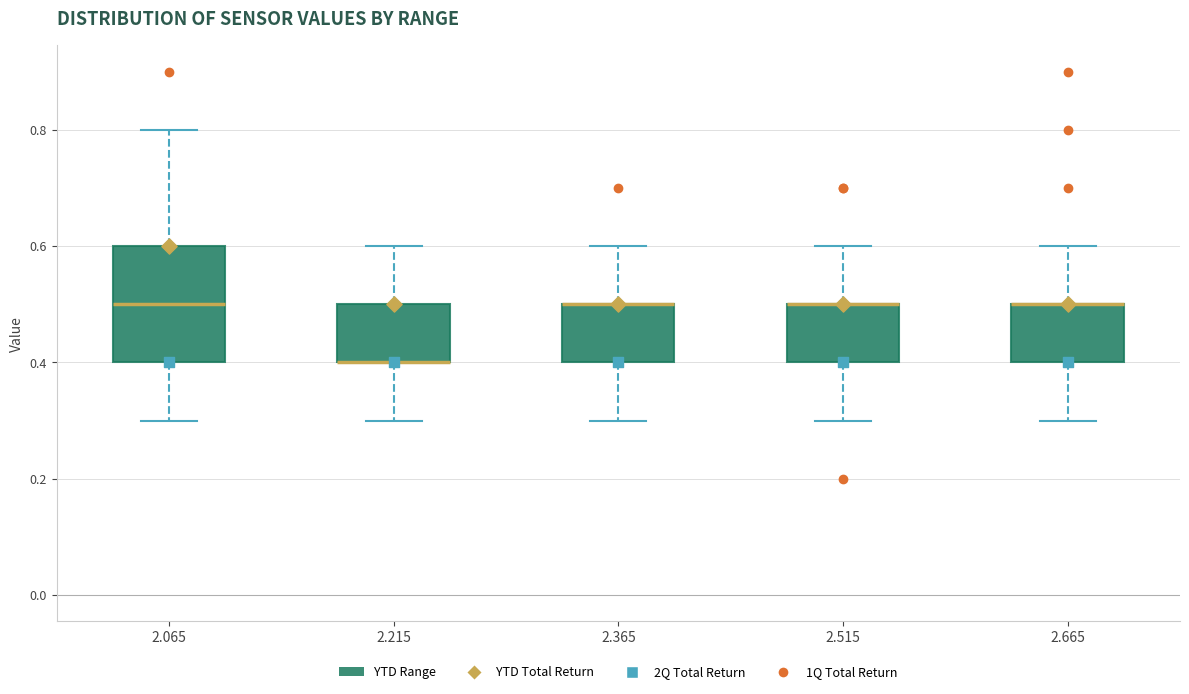

Comparing the boxes themselves (not the whiskers), which one is the tallest?

2.065